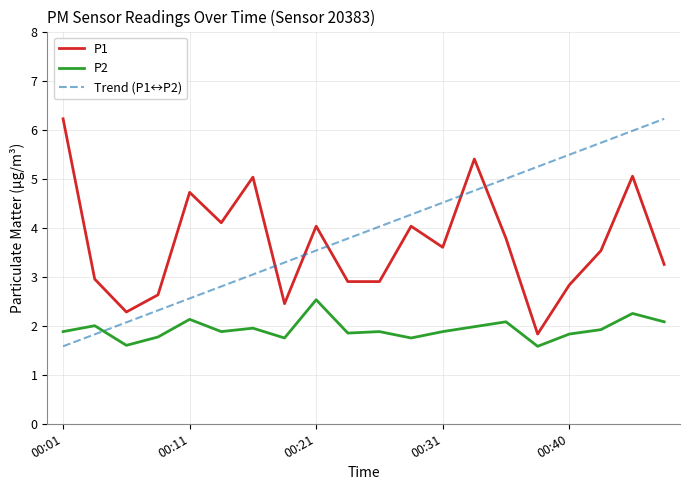

Rank the series by their maximum value, from highest to lowest.

P1, P2